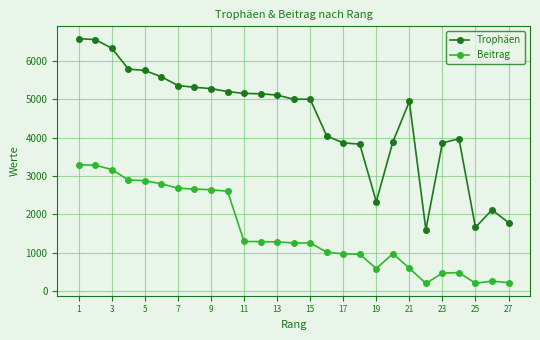

Rank the series by their average value, from lowest to highest.

Beitrag, Trophäen